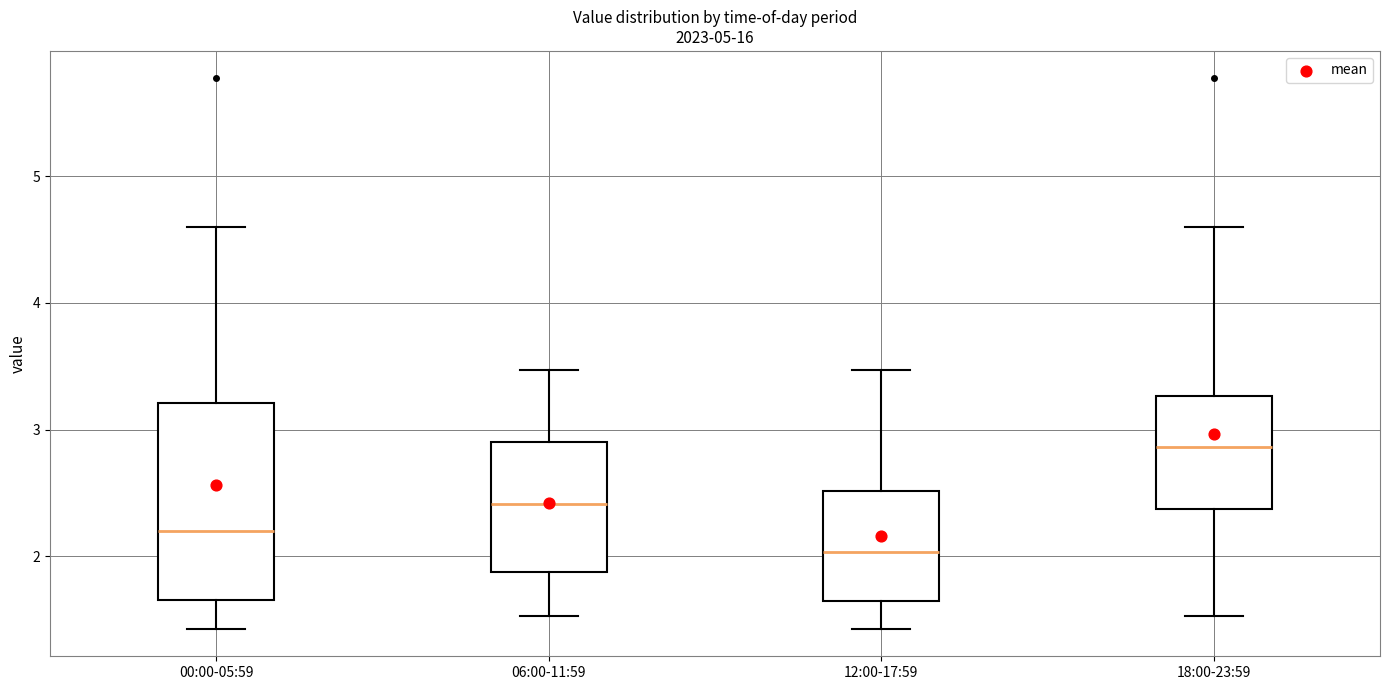

Which box is the tallest, from its lower edge to its upper edge?

00:00-05:59